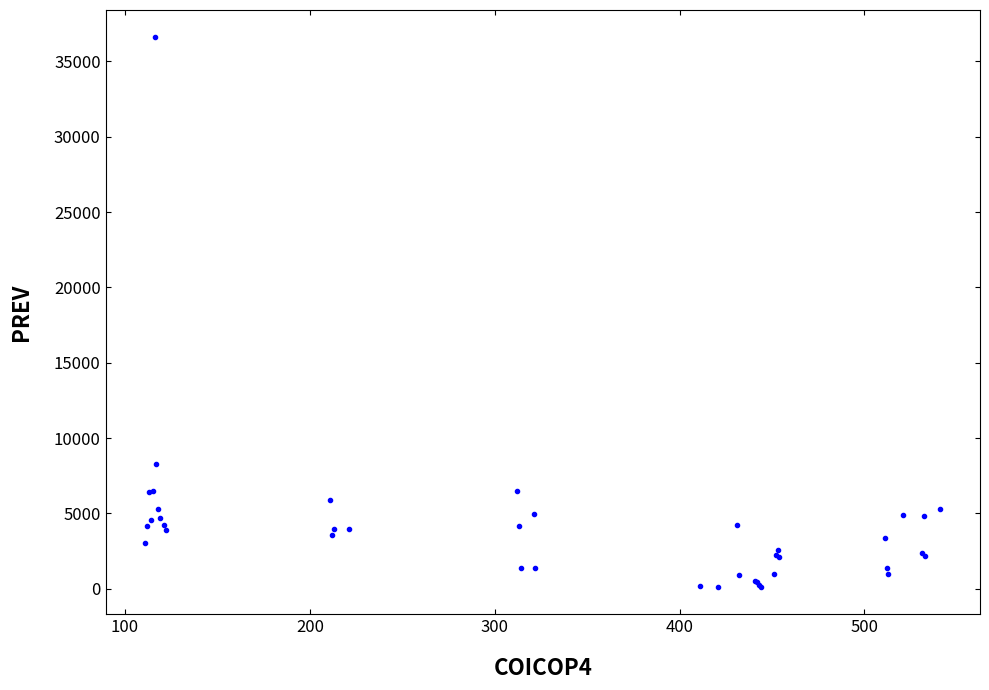

What Y value in the scatter plot is closest to 18357?

8279.1